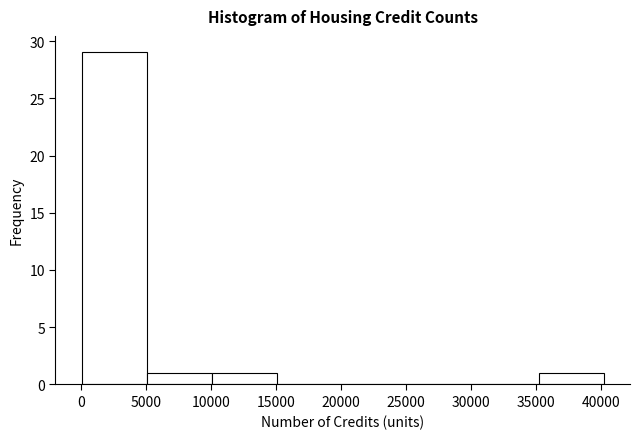

What is the height of the bar covering 10000 to 15000 on the x-axis? Neither the bar edges nor the heights are printed on the chart, so give them approximately, as read against the axes.

1